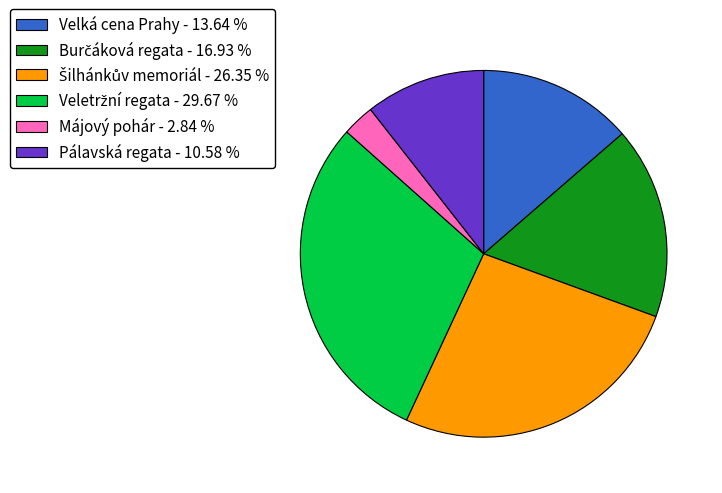

Is Májový pohár - 2.84 % the majority of the pie?

No